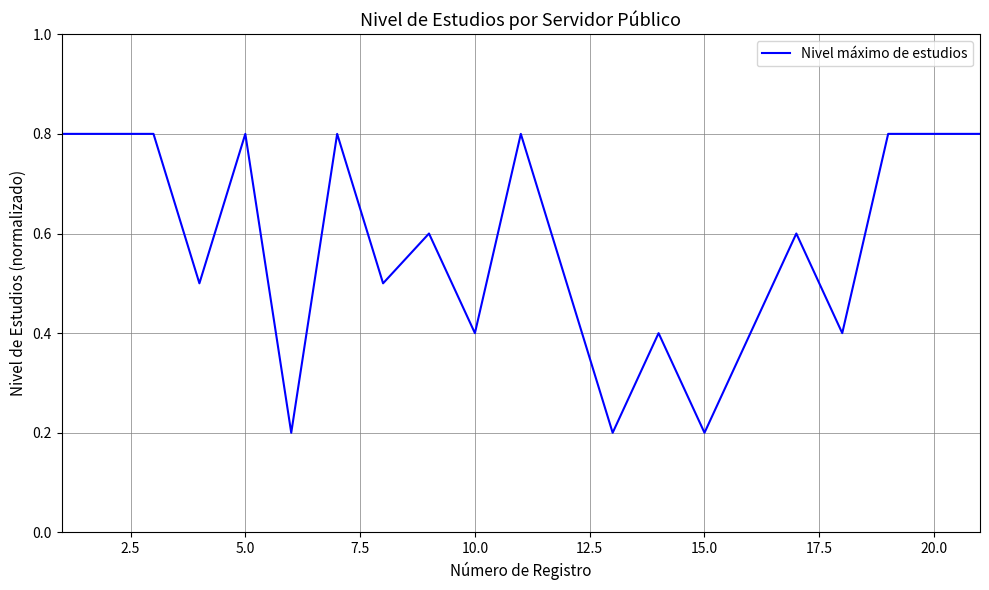

What is the greatest value displayed?

0.8